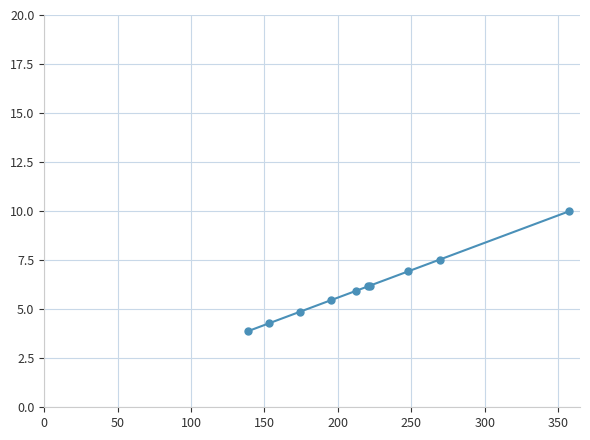

What is the value of the 7th point from the left?

6.2